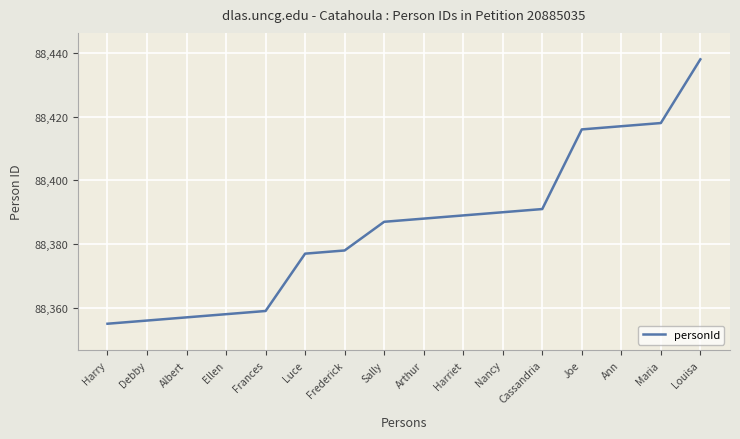

List the labels in order of value, largest first.

Louisa, Maria, Ann, Joe, Cassandria, Nancy, Harriet, Arthur, Sally, Frederick, Luce, Frances, Ellen, Albert, Debby, Harry